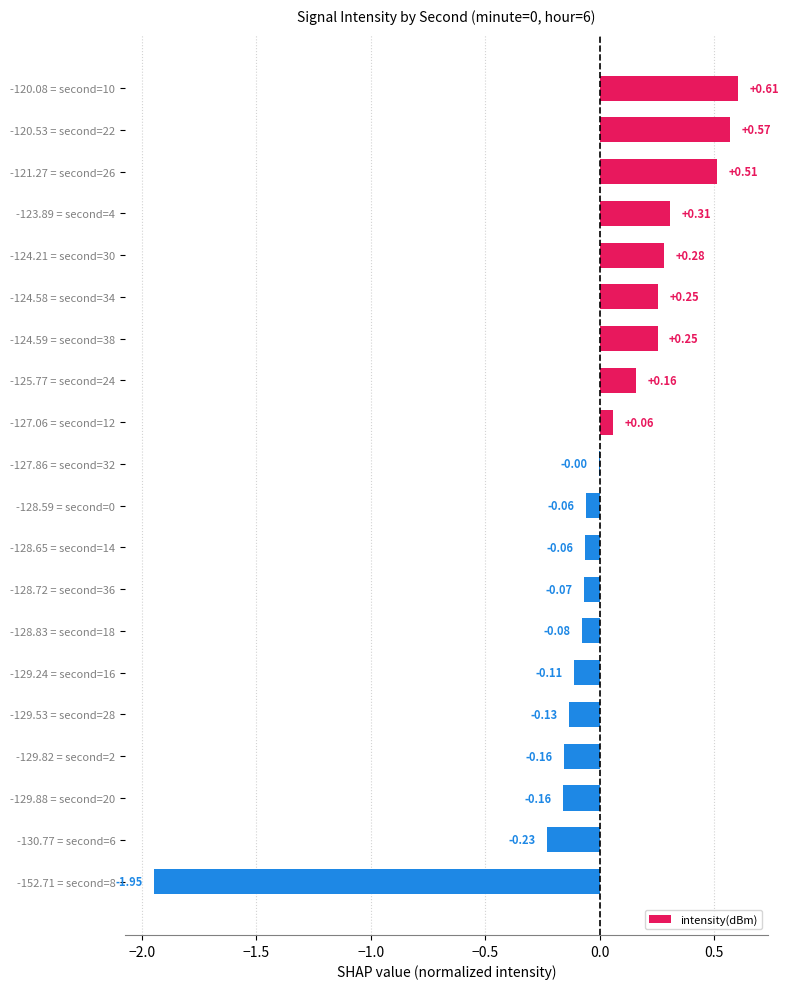

What is the change in value from -124.59 = second=38 to -128.72 = second=36?

-0.3